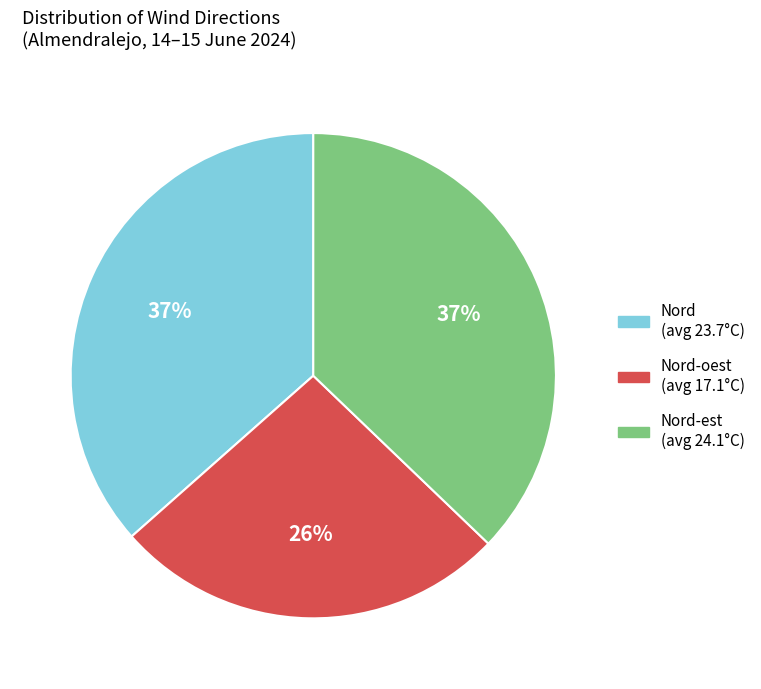

To the nearest percent, what is the average slice percentage?

33%